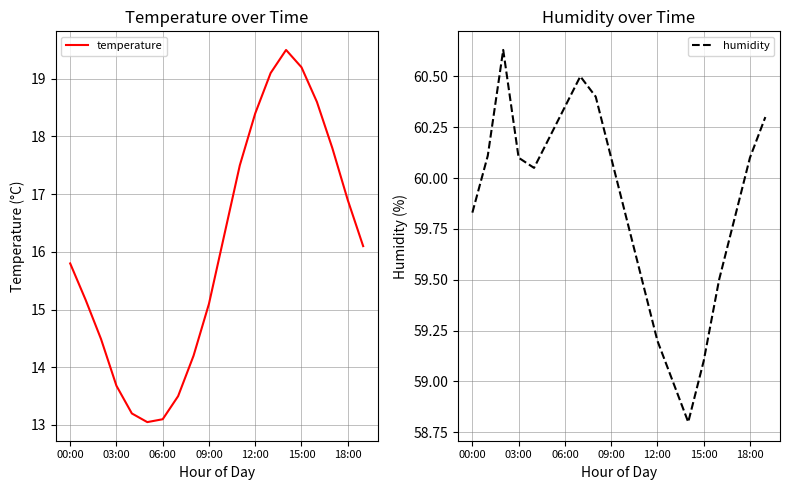

What is the minimum value for temperature?

13.1